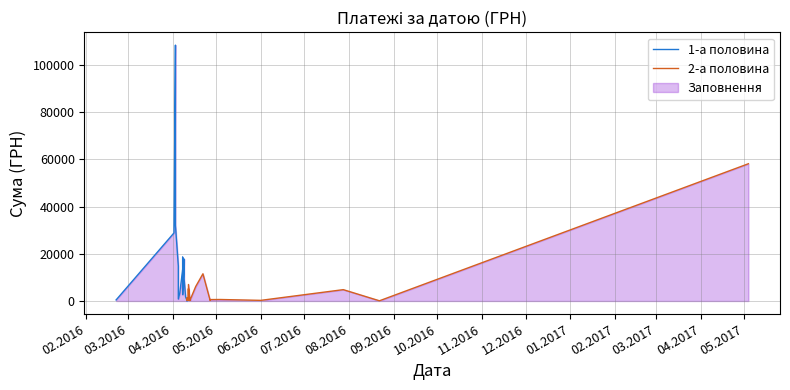

What are all the series names shown in the legend?

1-а половина, 2-а половина